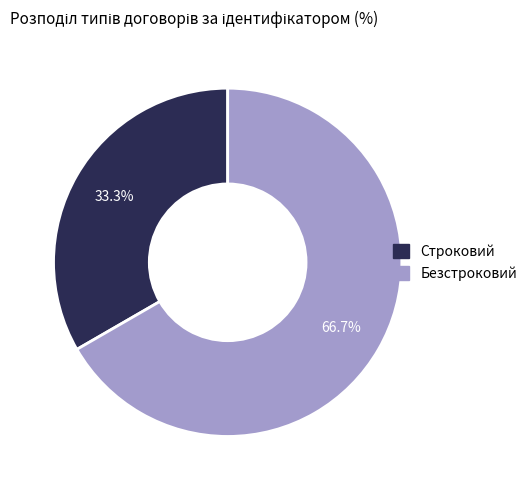

The Строковий slice represents 33% of the pie. True or false?

True